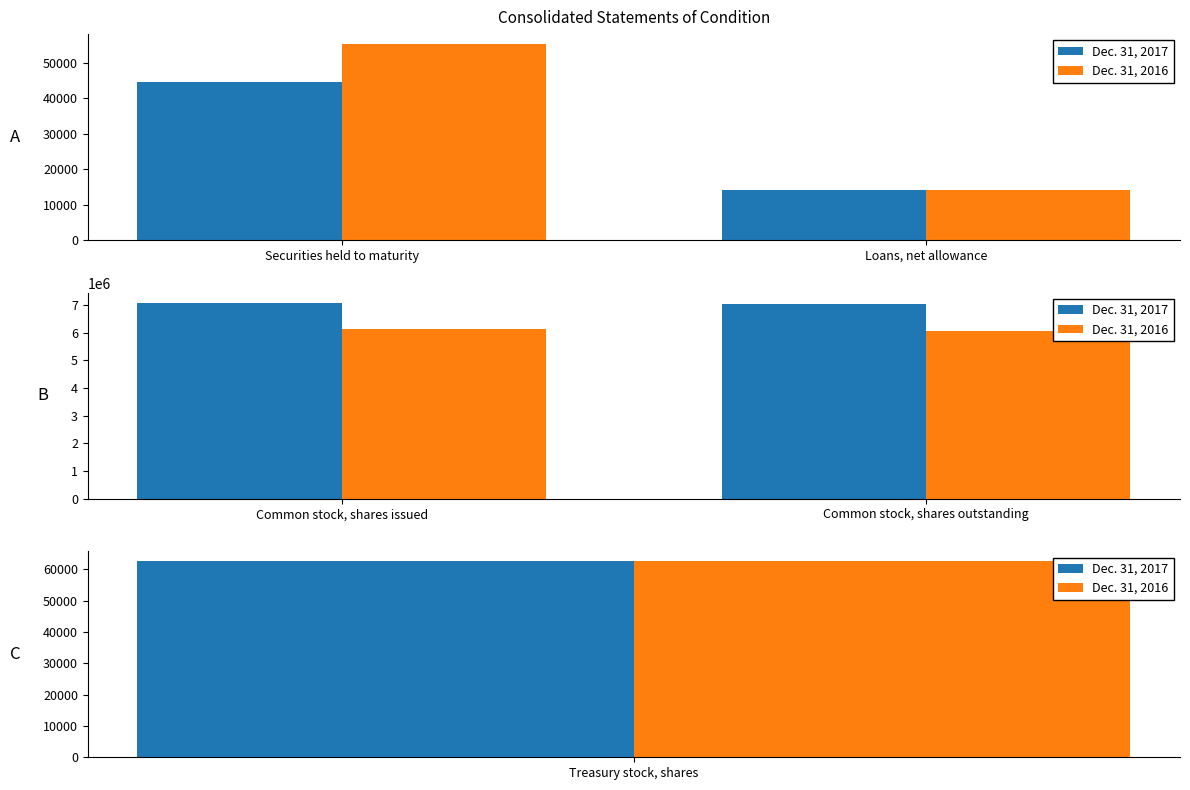

What is the maximum value shown in the chart?

7086258